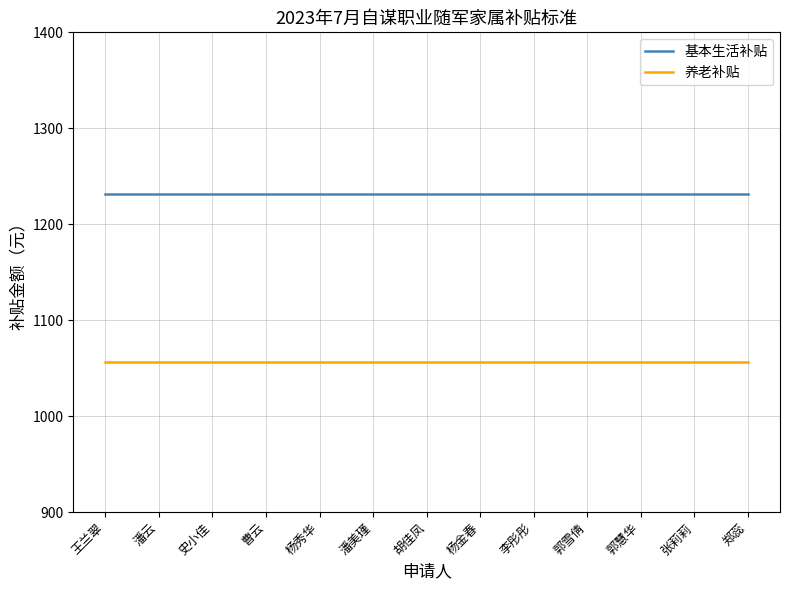

True or false: 养老补贴 and 基本生活补贴 cross at least once.

False